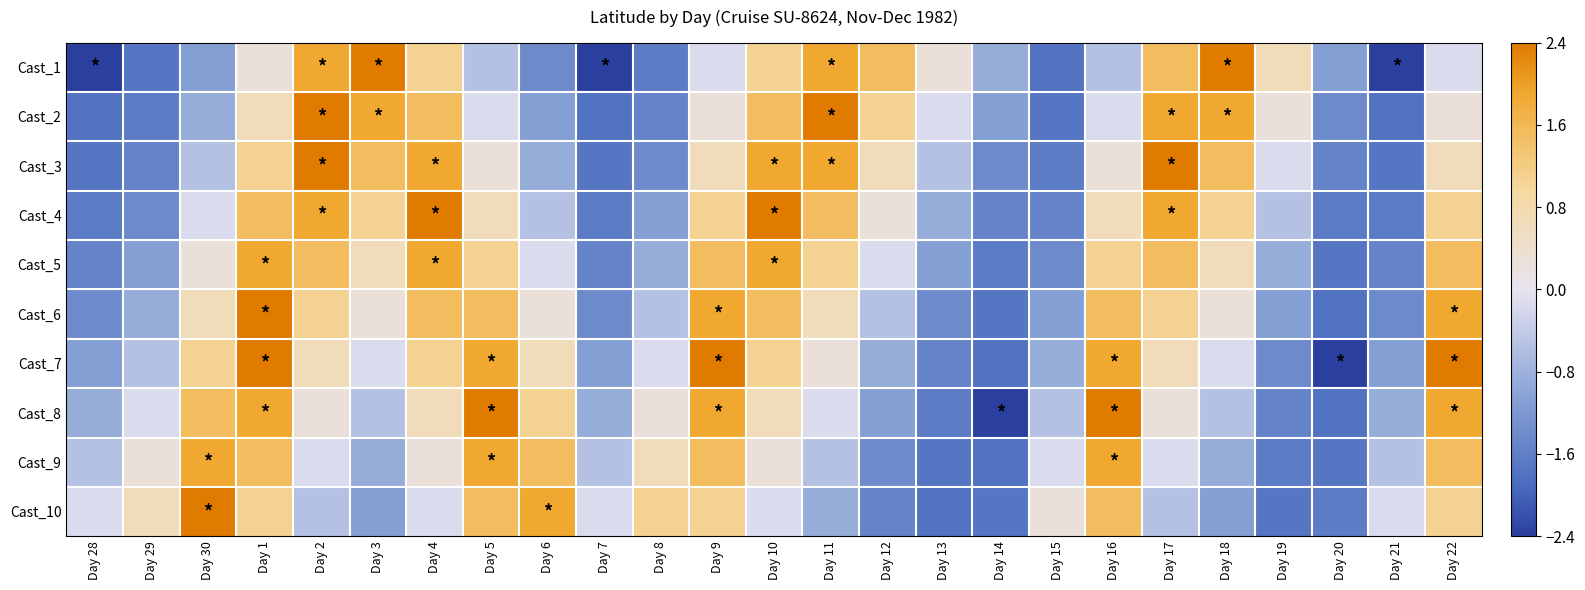

Reading left to right, what are all the values shown in this chart?

Cast_1: Day 28=-2.4	Day 29=-1.7	Day 30=-1.1	Day 1=0.3	Day 2=1.9	Day 3=2.4	Day 4=1.1	Day 5=-0.5	Day 6=-1.4	Day 7=-2.4	Day 8=-1.6	Day 9=-0.1	Day 10=1.1	Day 11=1.9	Day 12=1.5	Day 13=0.3	Day 14=-0.9	Day 15=-1.8	Day 16=-0.5	Day 17=1.5	Day 18=2.4	Day 19=0.7	Day 20=-1.1	Day 21=-2.4	Day 22=-0.1
Cast_2: Day 28=-1.8	Day 29=-1.6	Day 30=-0.9	Day 1=0.7	Day 2=2.4	Day 3=1.9	Day 4=1.5	Day 5=-0.1	Day 6=-1.1	Day 7=-1.8	Day 8=-1.5	Day 9=0.3	Day 10=1.5	Day 11=2.4	Day 12=1.1	Day 13=-0.1	Day 14=-1.1	Day 15=-1.7	Day 16=-0.1	Day 17=1.9	Day 18=1.9	Day 19=0.3	Day 20=-1.4	Day 21=-1.8	Day 22=0.3
Cast_3: Day 28=-1.7	Day 29=-1.5	Day 30=-0.5	Day 1=1.1	Day 2=2.4	Day 3=1.5	Day 4=1.9	Day 5=0.3	Day 6=-0.9	Day 7=-1.7	Day 8=-1.4	Day 9=0.7	Day 10=1.9	Day 11=1.9	Day 12=0.7	Day 13=-0.5	Day 14=-1.4	Day 15=-1.6	Day 16=0.3	Day 17=2.4	Day 18=1.5	Day 19=-0.1	Day 20=-1.5	Day 21=-1.7	Day 22=0.7
Cast_4: Day 28=-1.6	Day 29=-1.4	Day 30=-0.1	Day 1=1.5	Day 2=1.9	Day 3=1.1	Day 4=2.4	Day 5=0.7	Day 6=-0.5	Day 7=-1.6	Day 8=-1.1	Day 9=1.1	Day 10=2.4	Day 11=1.5	Day 12=0.3	Day 13=-0.9	Day 14=-1.5	Day 15=-1.5	Day 16=0.7	Day 17=1.9	Day 18=1.1	Day 19=-0.5	Day 20=-1.6	Day 21=-1.6	Day 22=1.1
Cast_5: Day 28=-1.5	Day 29=-1.1	Day 30=0.3	Day 1=1.9	Day 2=1.5	Day 3=0.7	Day 4=1.9	Day 5=1.1	Day 6=-0.1	Day 7=-1.5	Day 8=-0.9	Day 9=1.5	Day 10=1.9	Day 11=1.1	Day 12=-0.1	Day 13=-1.1	Day 14=-1.6	Day 15=-1.4	Day 16=1.1	Day 17=1.5	Day 18=0.7	Day 19=-0.9	Day 20=-1.7	Day 21=-1.5	Day 22=1.5
Cast_6: Day 28=-1.4	Day 29=-0.9	Day 30=0.7	Day 1=2.4	Day 2=1.1	Day 3=0.3	Day 4=1.5	Day 5=1.5	Day 6=0.3	Day 7=-1.4	Day 8=-0.5	Day 9=1.9	Day 10=1.5	Day 11=0.7	Day 12=-0.5	Day 13=-1.4	Day 14=-1.7	Day 15=-1.1	Day 16=1.5	Day 17=1.1	Day 18=0.3	Day 19=-1.1	Day 20=-1.8	Day 21=-1.4	Day 22=1.9
Cast_7: Day 28=-1.1	Day 29=-0.5	Day 30=1.1	Day 1=2.4	Day 2=0.7	Day 3=-0.1	Day 4=1.1	Day 5=1.9	Day 6=0.7	Day 7=-1.1	Day 8=-0.1	Day 9=2.4	Day 10=1.1	Day 11=0.3	Day 12=-0.9	Day 13=-1.5	Day 14=-1.8	Day 15=-0.9	Day 16=1.9	Day 17=0.7	Day 18=-0.1	Day 19=-1.4	Day 20=-2.4	Day 21=-1.1	Day 22=2.4
Cast_8: Day 28=-0.9	Day 29=-0.1	Day 30=1.5	Day 1=1.9	Day 2=0.3	Day 3=-0.5	Day 4=0.7	Day 5=2.4	Day 6=1.1	Day 7=-0.9	Day 8=0.3	Day 9=1.9	Day 10=0.7	Day 11=-0.1	Day 12=-1.1	Day 13=-1.6	Day 14=-2.4	Day 15=-0.5	Day 16=2.4	Day 17=0.3	Day 18=-0.5	Day 19=-1.5	Day 20=-1.8	Day 21=-0.9	Day 22=1.9
Cast_9: Day 28=-0.5	Day 29=0.3	Day 30=1.9	Day 1=1.5	Day 2=-0.1	Day 3=-0.9	Day 4=0.3	Day 5=1.9	Day 6=1.5	Day 7=-0.5	Day 8=0.7	Day 9=1.5	Day 10=0.3	Day 11=-0.5	Day 12=-1.4	Day 13=-1.7	Day 14=-1.8	Day 15=-0.1	Day 16=1.9	Day 17=-0.1	Day 18=-0.9	Day 19=-1.6	Day 20=-1.7	Day 21=-0.5	Day 22=1.5
Cast_10: Day 28=-0.1	Day 29=0.7	Day 30=2.4	Day 1=1.1	Day 2=-0.5	Day 3=-1.1	Day 4=-0.1	Day 5=1.5	Day 6=1.9	Day 7=-0.1	Day 8=1.1	Day 9=1.1	Day 10=-0.1	Day 11=-0.9	Day 12=-1.5	Day 13=-1.8	Day 14=-1.7	Day 15=0.3	Day 16=1.5	Day 17=-0.5	Day 18=-1.1	Day 19=-1.7	Day 20=-1.6	Day 21=-0.1	Day 22=1.1